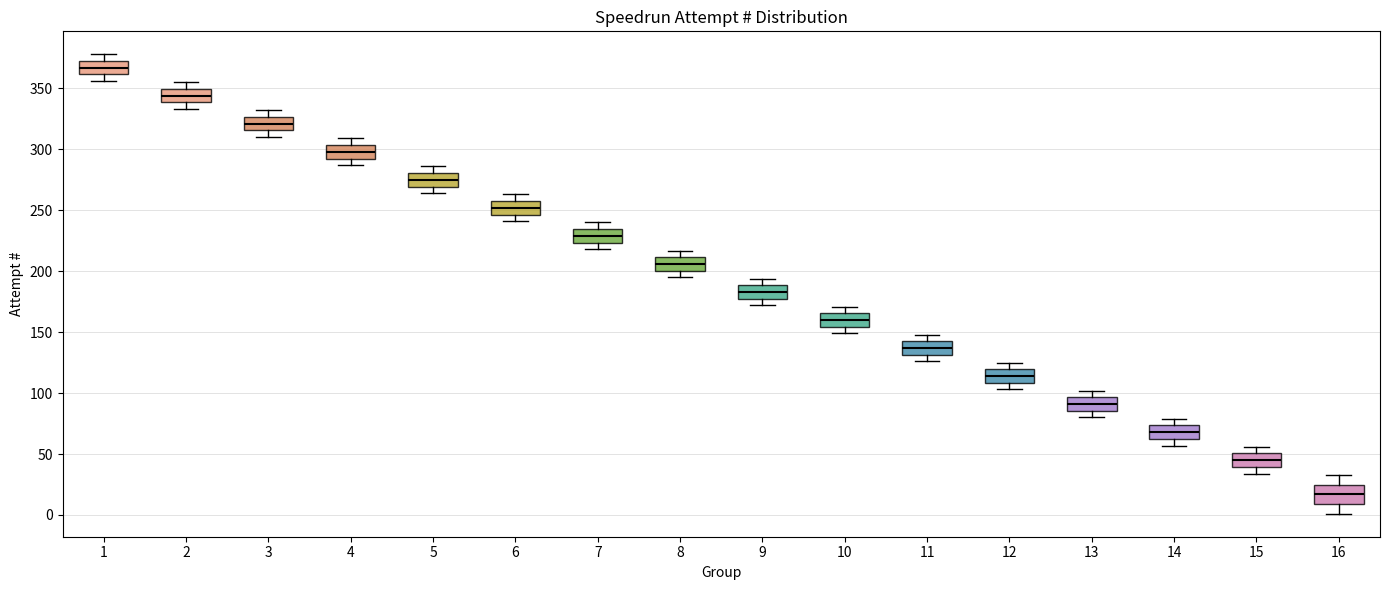

Where does the upper whisker of the box at x = 4 end on the y-axis? The values are not printed on the chart, so give them approximately, as read against the axis.

310